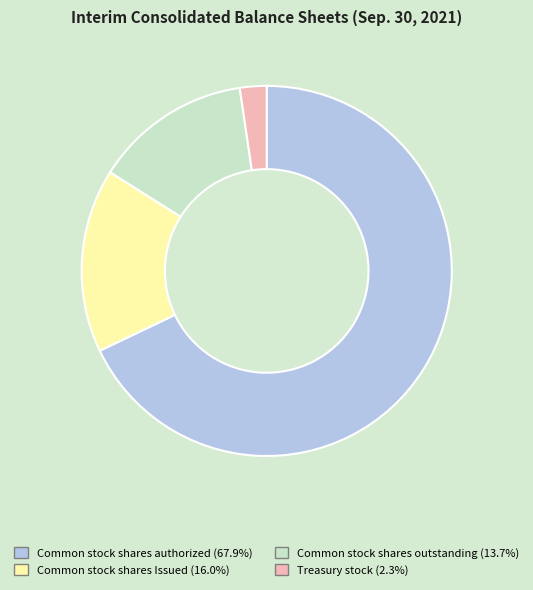

The Common stock shares Issued slice represents 16% of the pie. True or false?

True